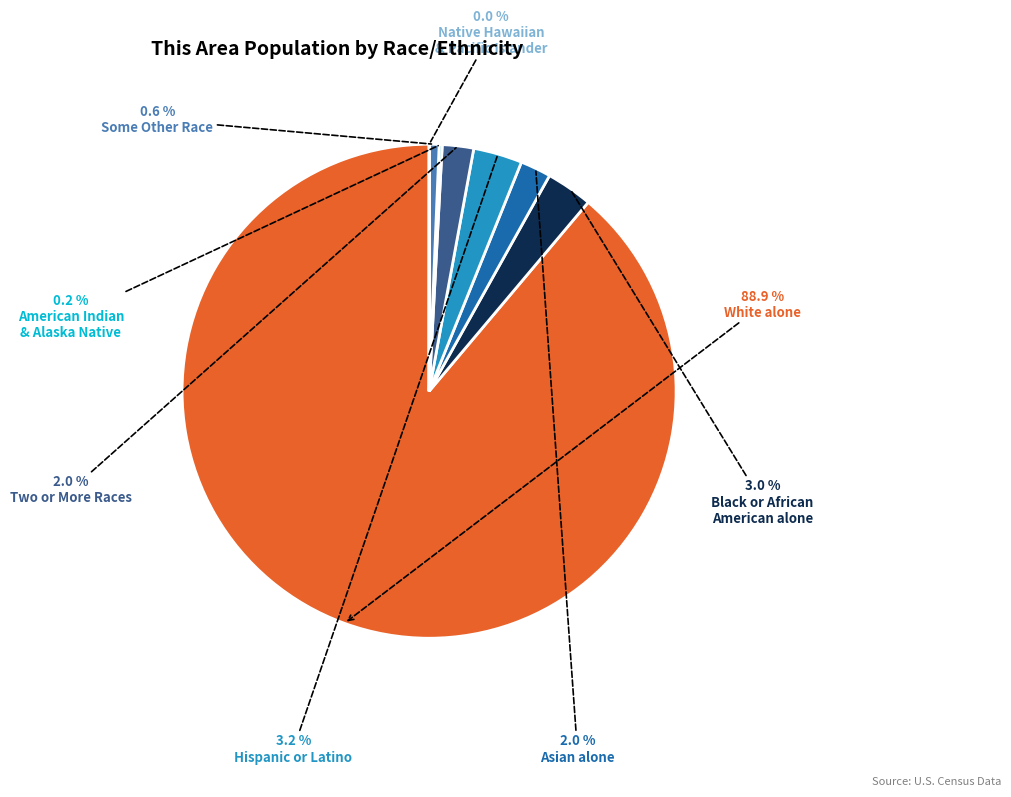

Is there a majority slice in this chart?

Yes